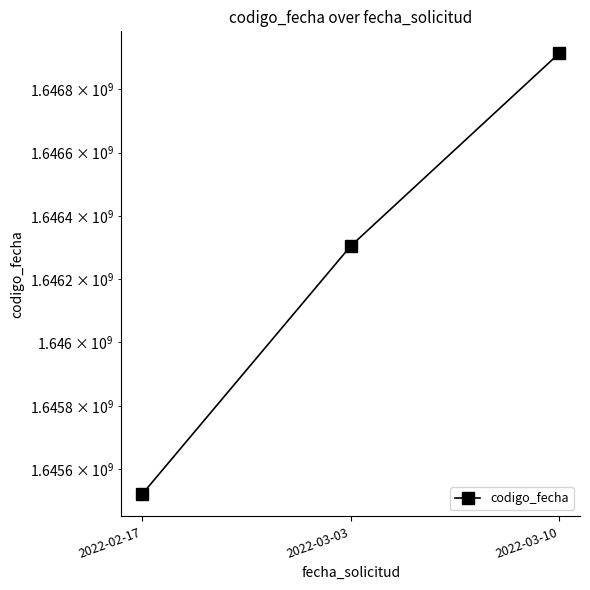

How many values are below 1646304492?

1